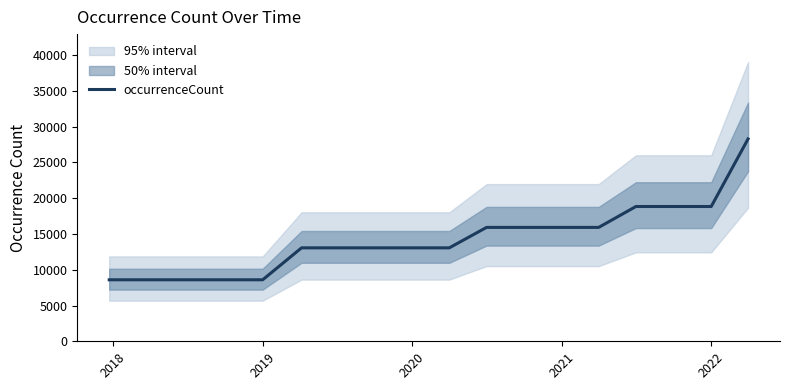

How many values exceed 13060?

8